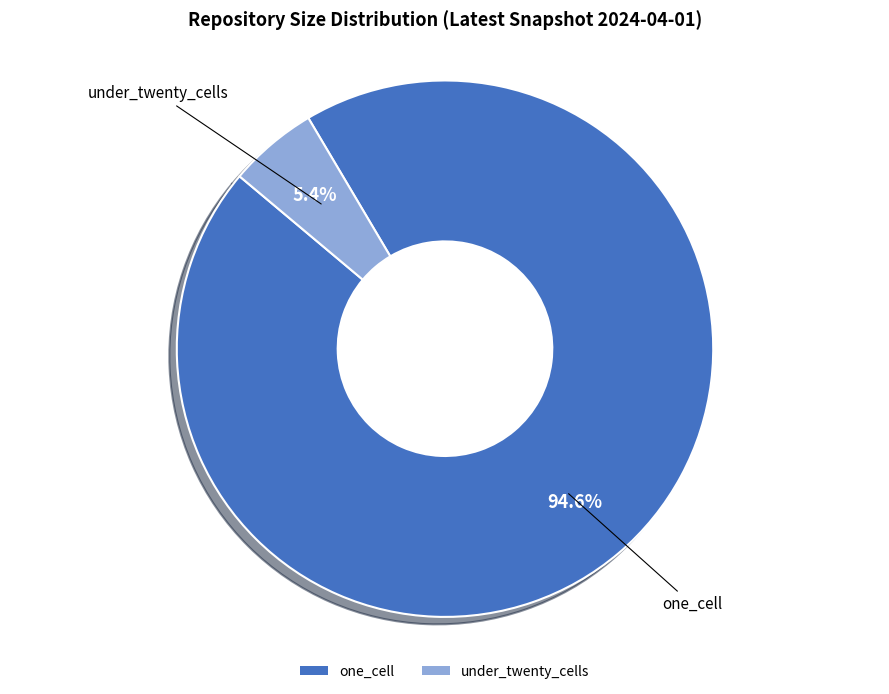

Rank the categories by value from highest to lowest.

one_cell, under_twenty_cells